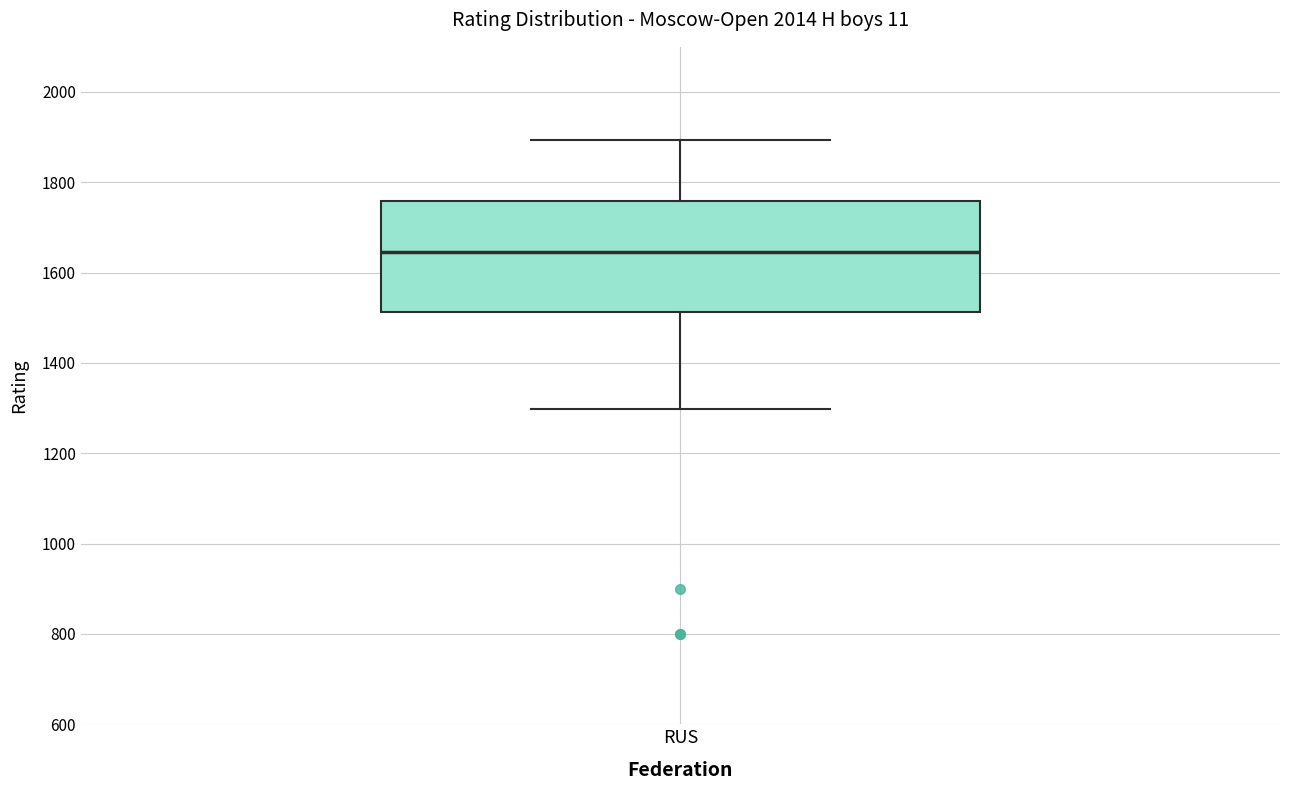

Read this box plot against the y-axis: the position of the median line, the range covered by the box, and the ends of both whiskers. The values are not printed on the chart, so give them approximately, as read against the axis.

median 1640, box 1520 to 1760, whiskers 1300 to 1900